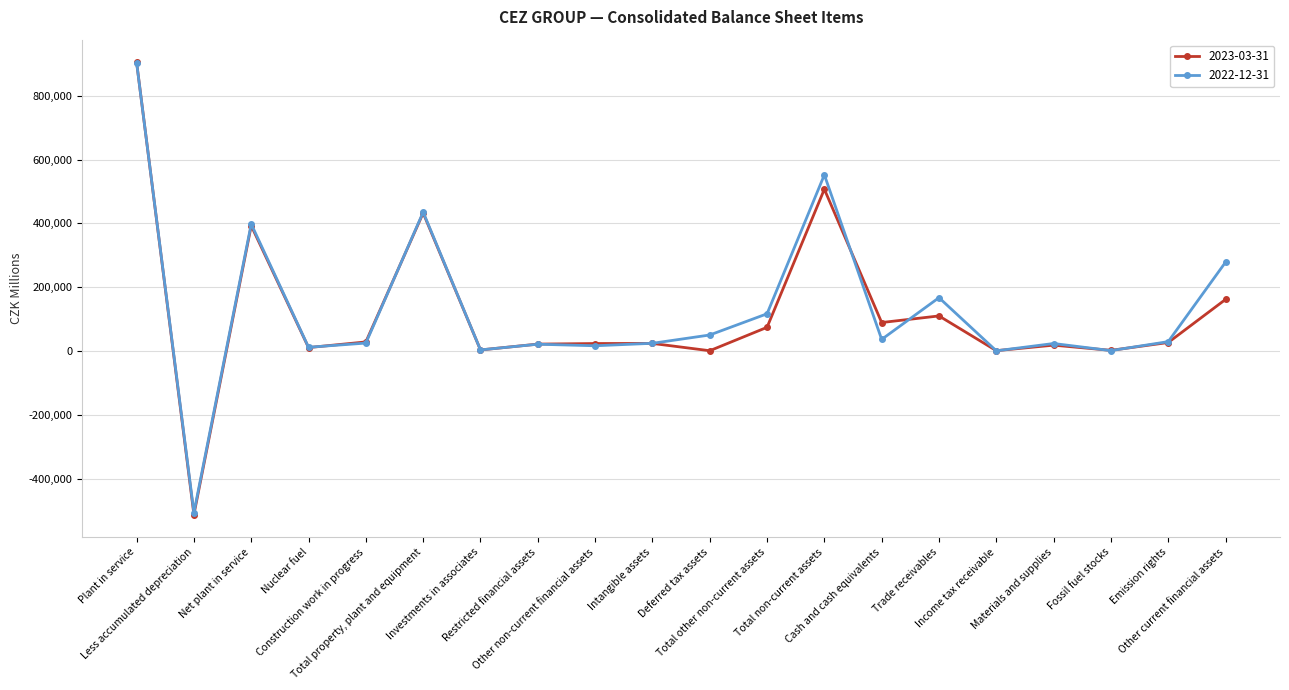

After their last crossing, which series has the higher values: 2023-03-31 or 2022-12-31?

2022-12-31